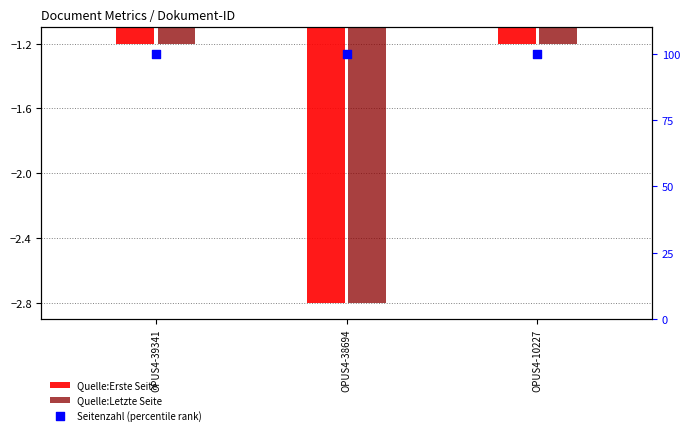

Which series contains the lowest Y value?

Quelle:Erste Seite